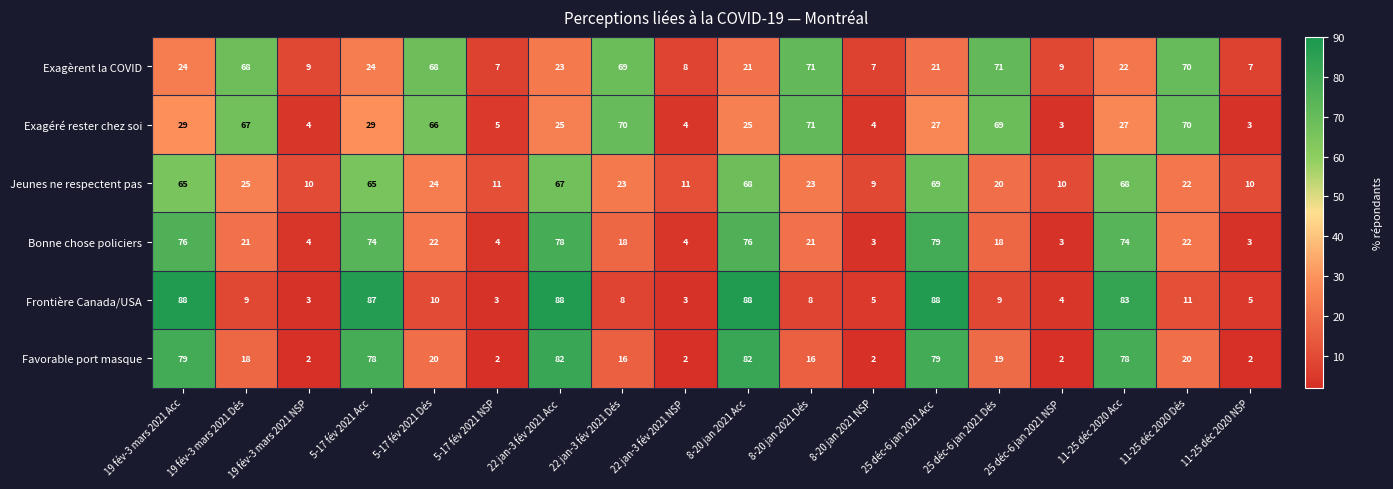

What is the spread (max minus min) of values at 22 jan-3 fév 2021 Acc?

65